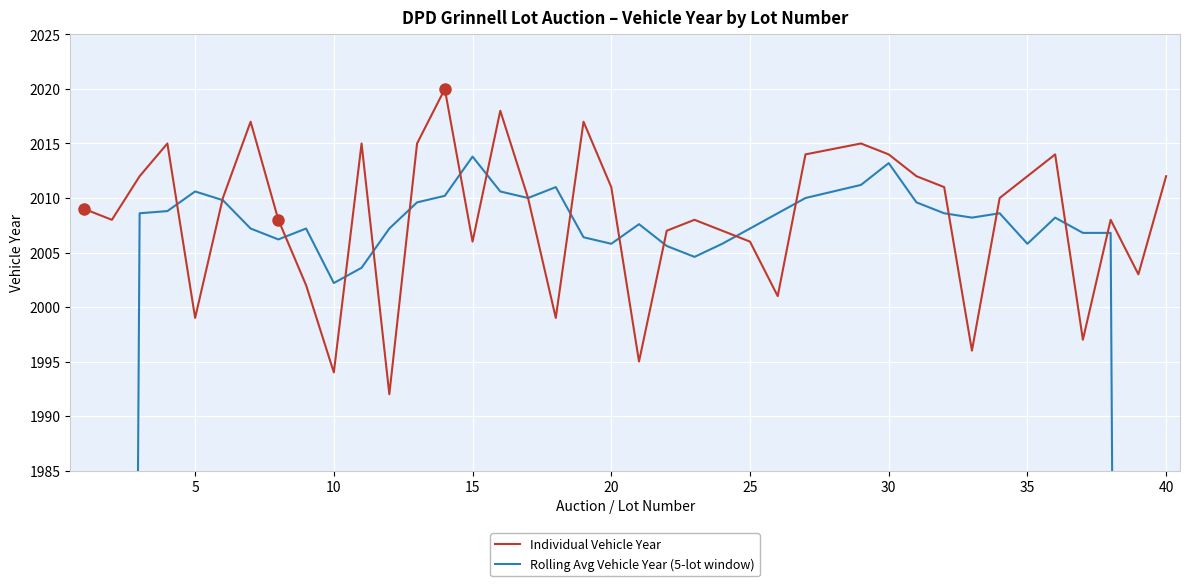

List the series in order of their overall mean, highest first.

Individual Vehicle Year, Rolling Avg Vehicle Year (5-lot window)